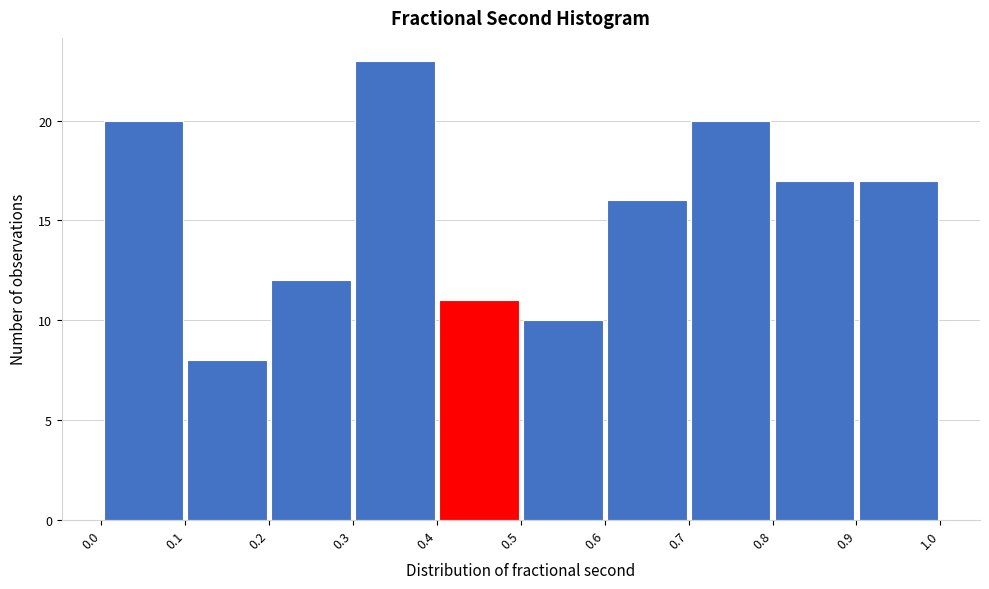

Reading left to right, transcribe this chart: for each bar, give the range it covers on the x-axis and its height. The values are not printed on the chart, so give them approximately, as read against the axis.

0.0 to 0.1: 20
0.1 to 0.2: 8
0.2 to 0.3: 12
0.3 to 0.4: 23
0.4 to 0.5: 11
0.5 to 0.6: 10
0.6 to 0.7: 16
0.7 to 0.8: 20
0.8 to 0.9: 17
0.9 to 1.0: 17